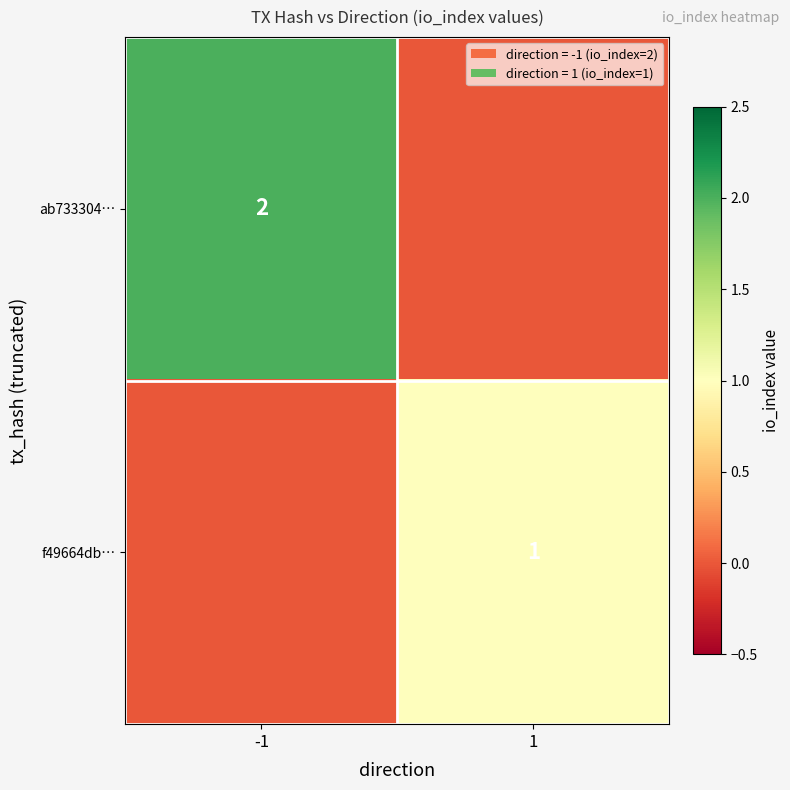

Is the value of ab733304… at -1 greater than the value of f49664db… at 1?

Yes